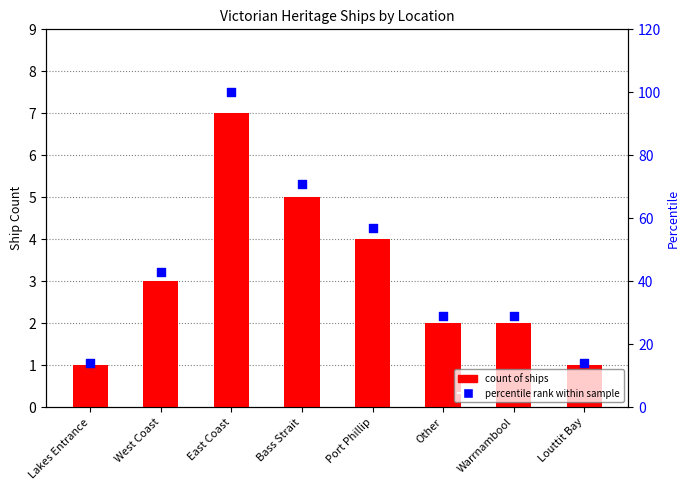

At which category is the sum across all series the highest?

East Coast